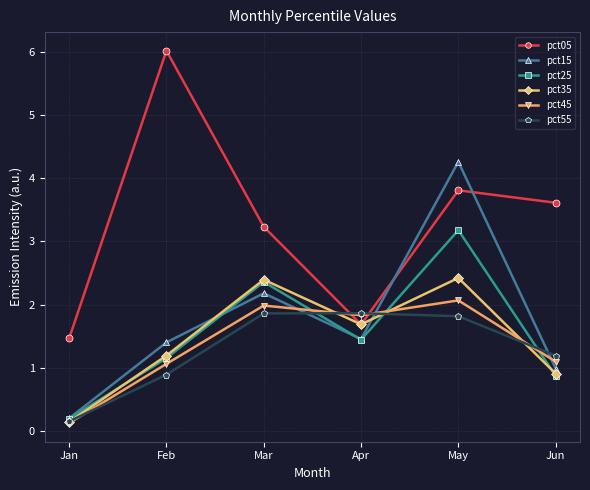

What is the maximum value for pct55?

1.9